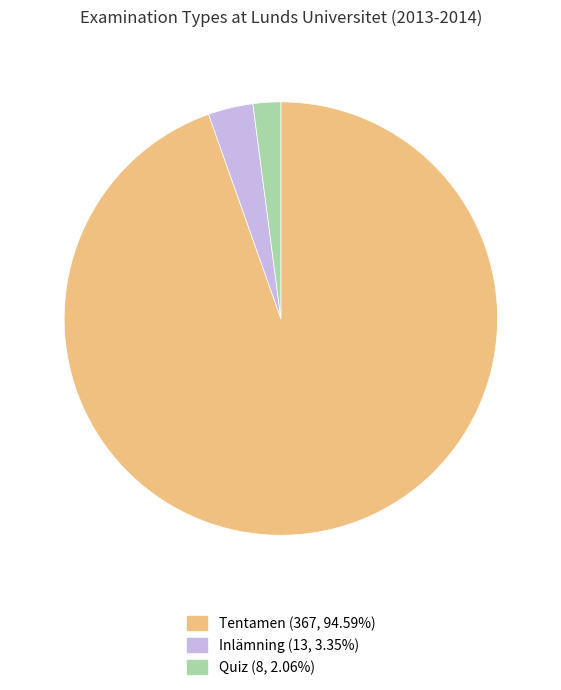

Does any single category account for the majority?

Yes